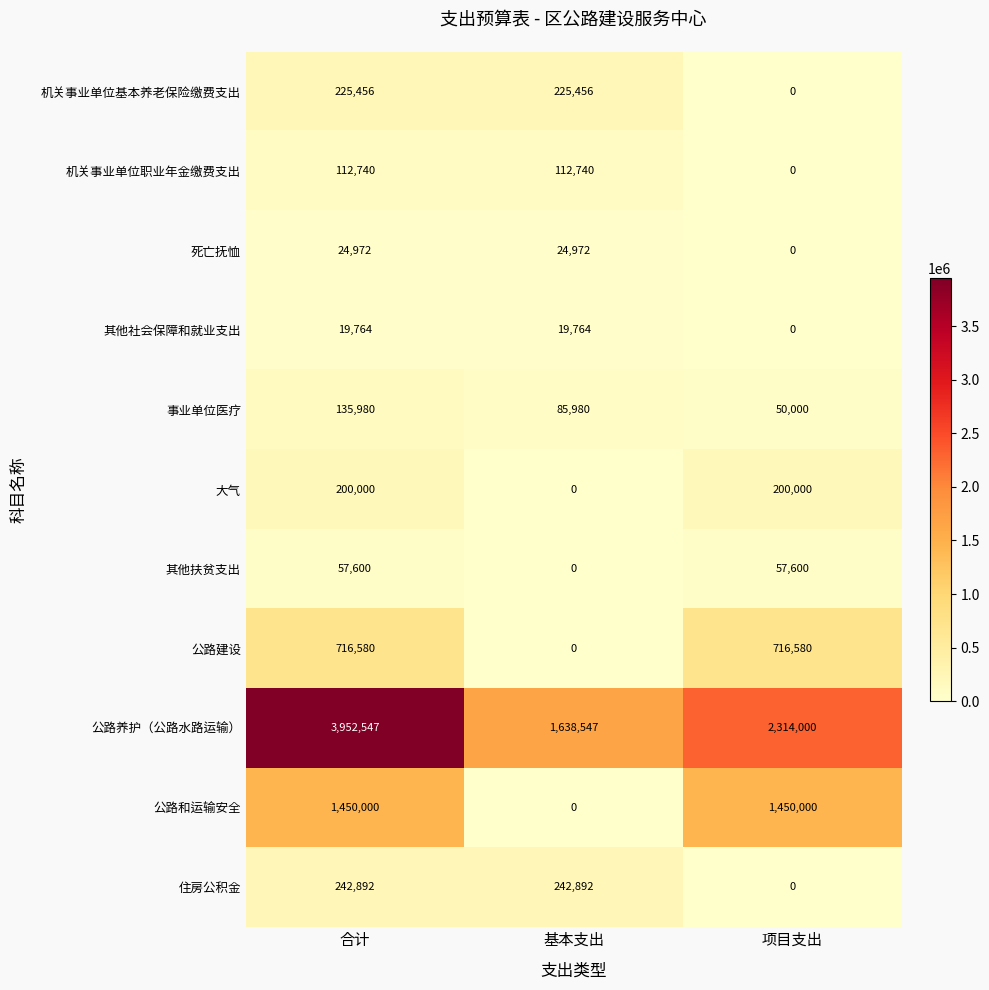

What is the difference between the highest and lowest values at 基本支出?

1638547